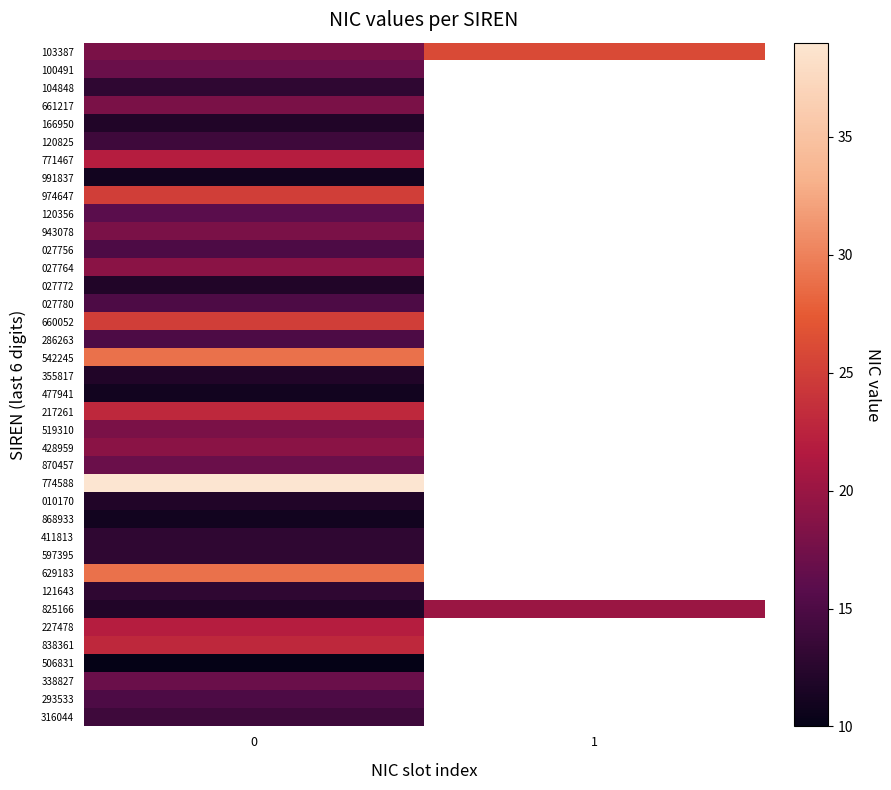

Which has a higher value, 1 or 0?

1